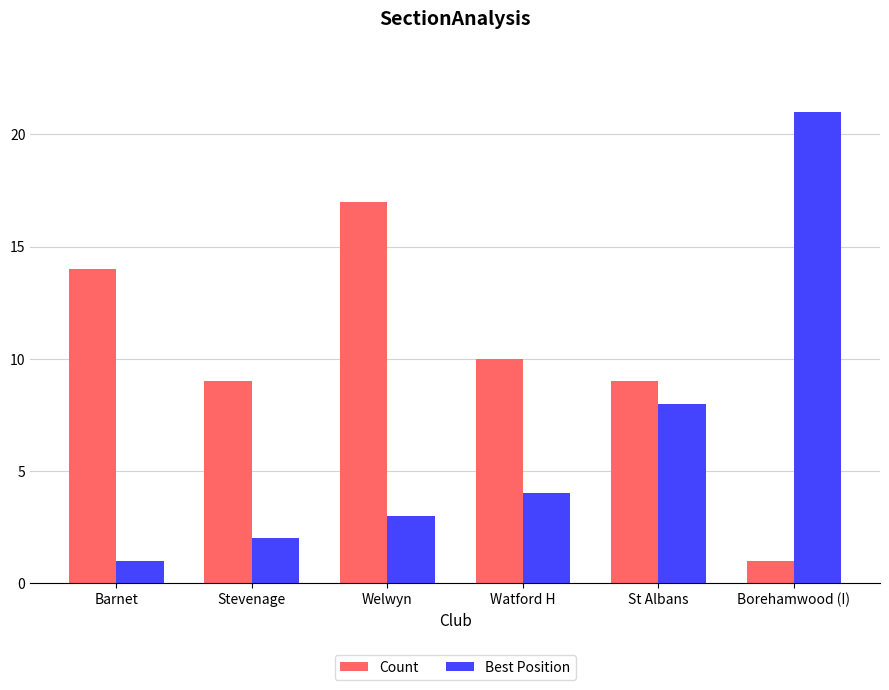

At how many categories does at least one series exceed 15?

2